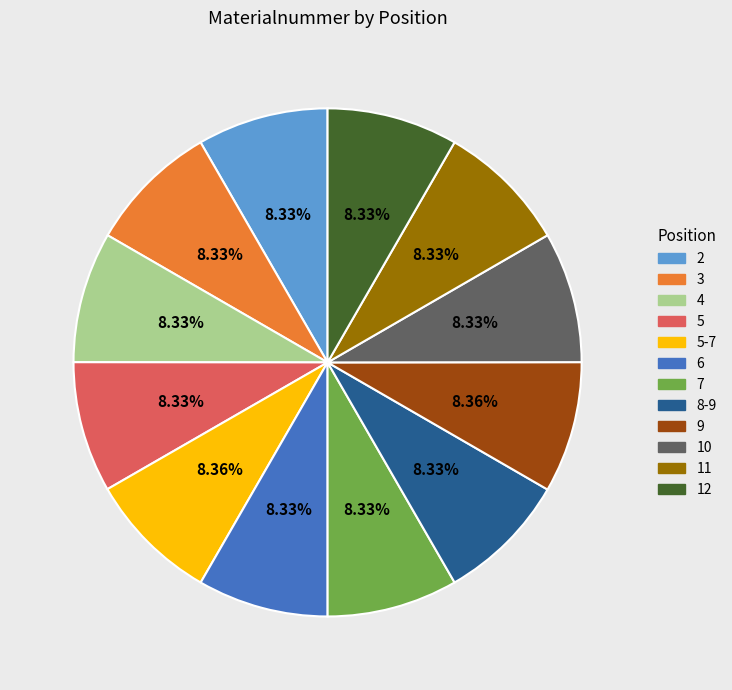

Is there a majority slice in this chart?

No